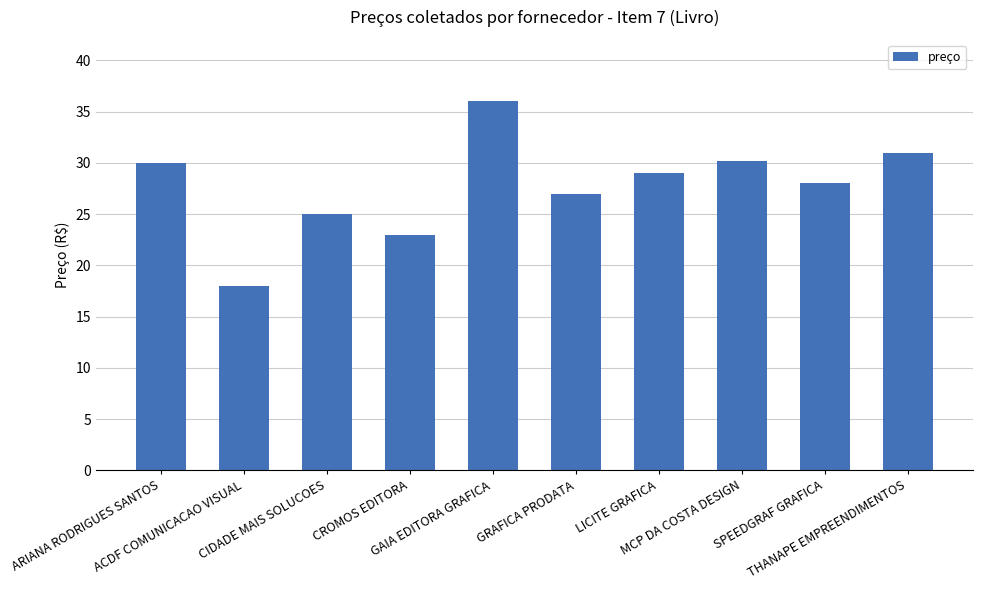

What is the smallest value displayed?

18.0